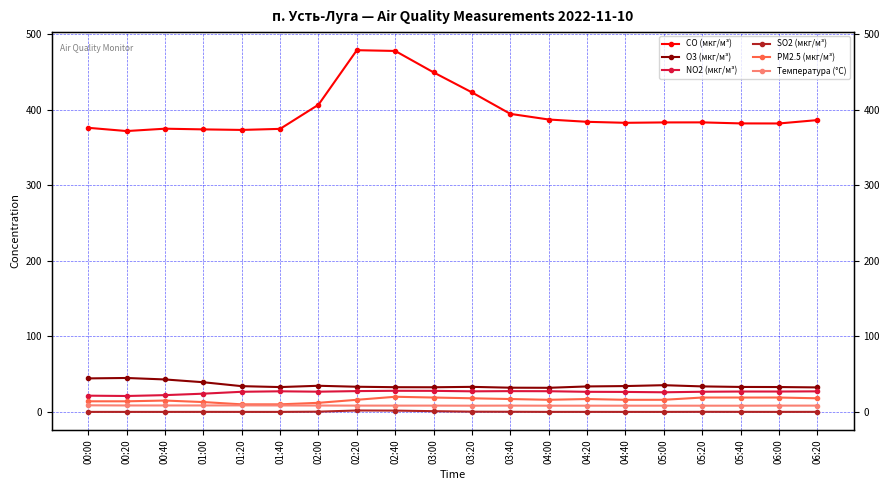

The CO (мкг/м³) series shows 371.6 at 00:20. True or false?

True